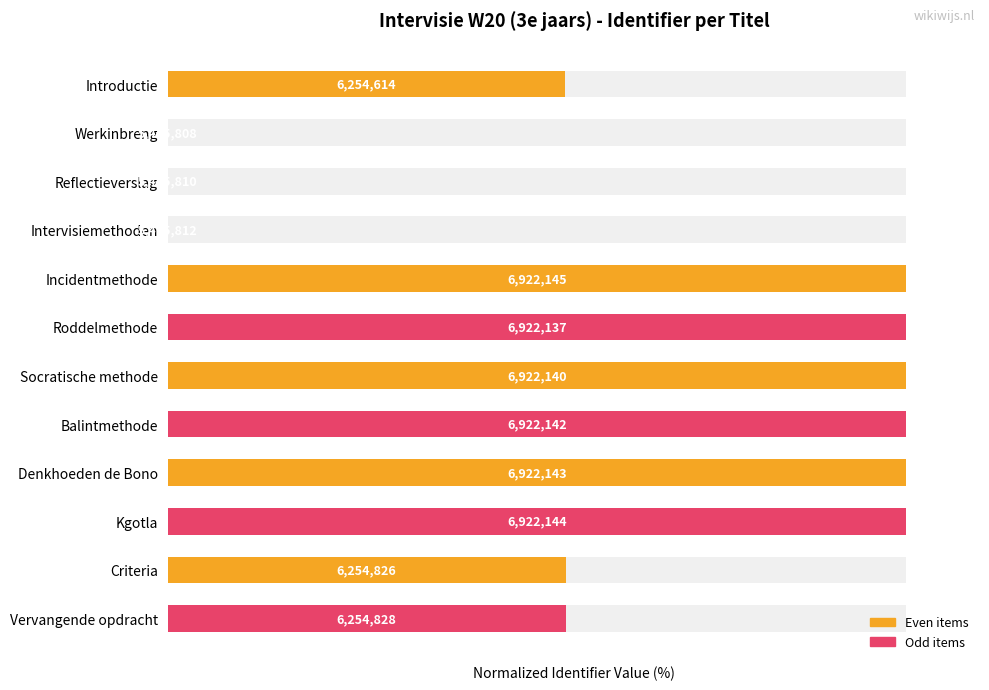

What is the maximum value shown in the chart?

100.0